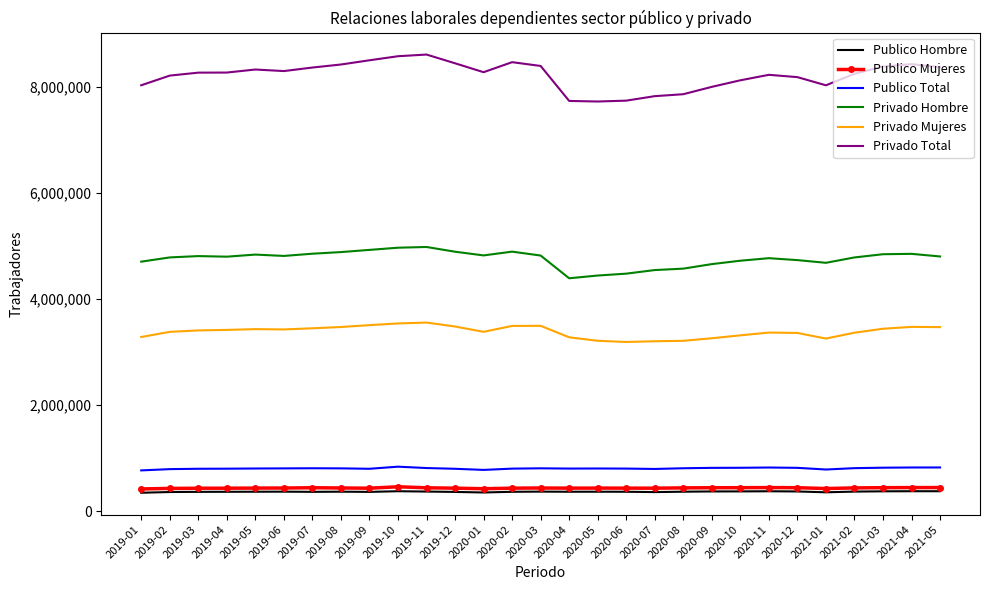

What is the minimum value for Publico Mujeres?

421218